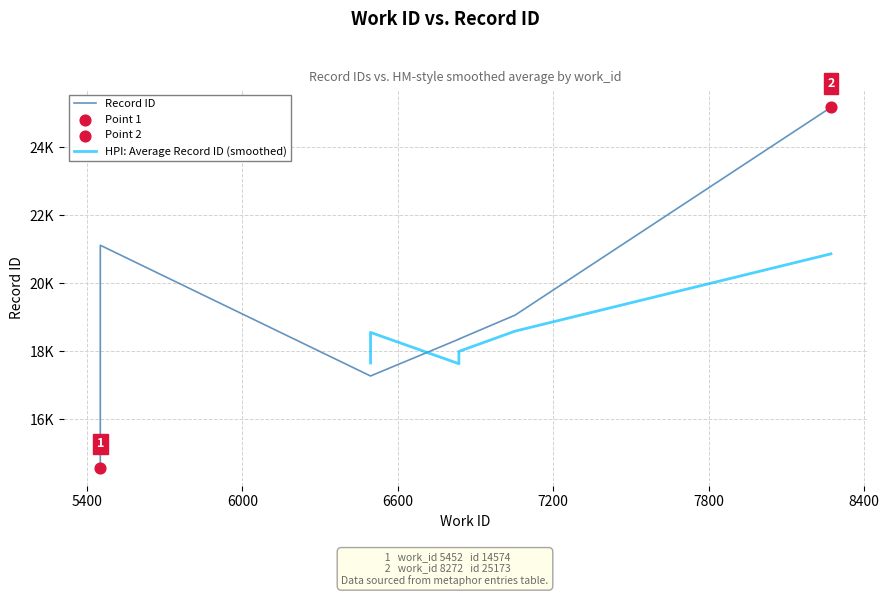

What is the change in value from 6495 to 8272?

+7901